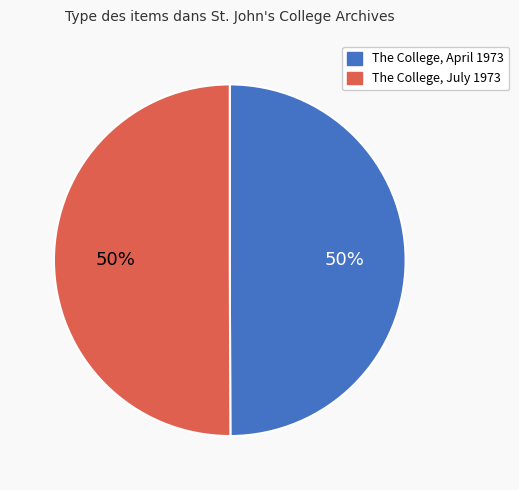

To the nearest percent, what portion does The College, April 1973 represent?

50%